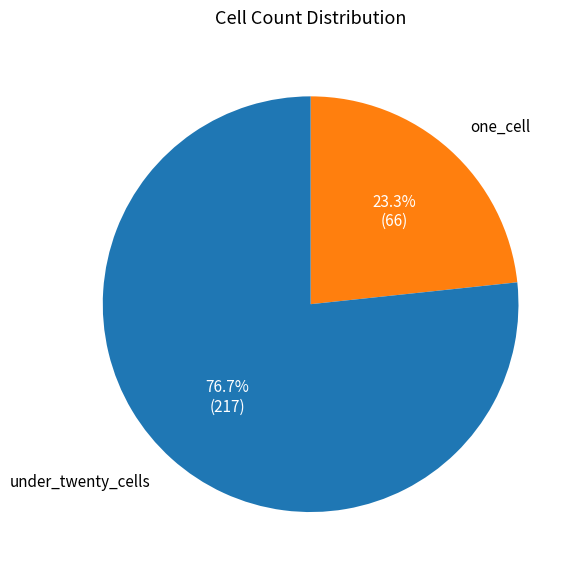

Is there a majority slice in this chart?

Yes